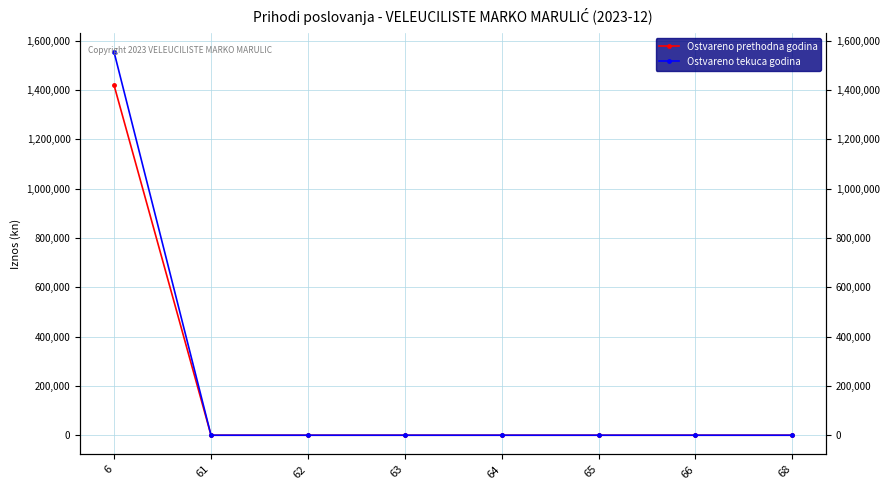

Between 68 and 64, which is larger?

68